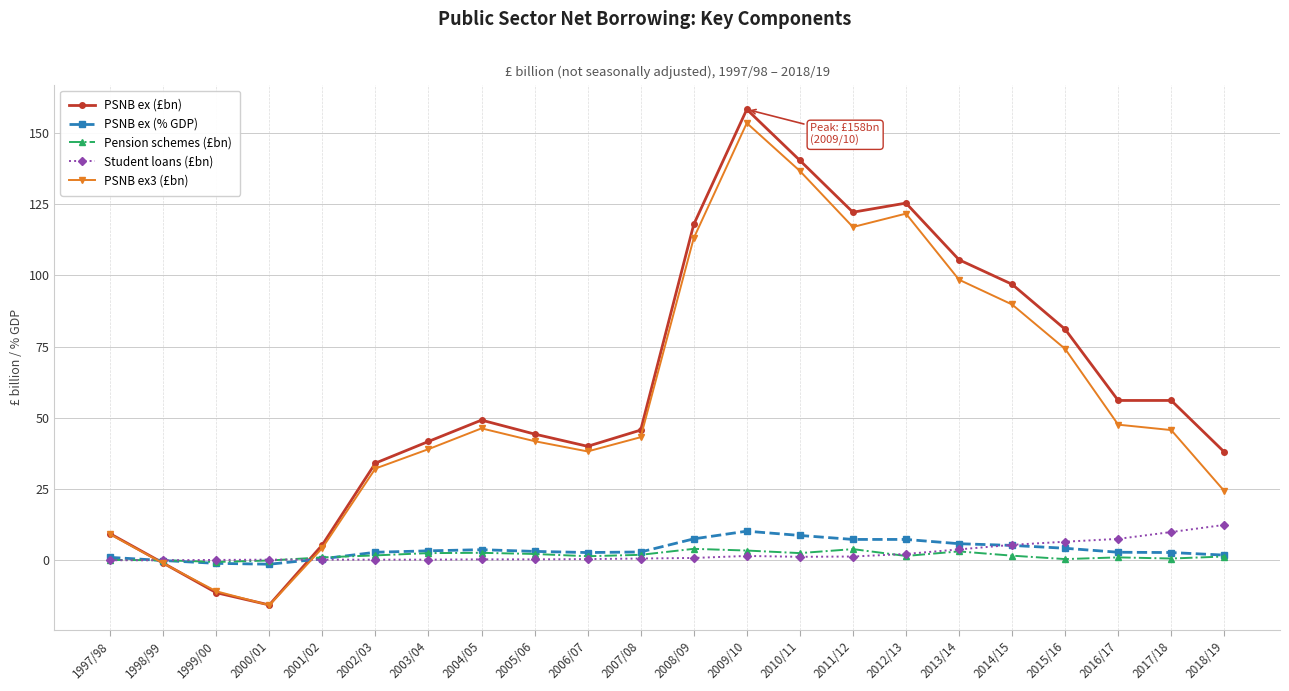

How many data points in PSNB ex3 (£bn) are above 45?

11